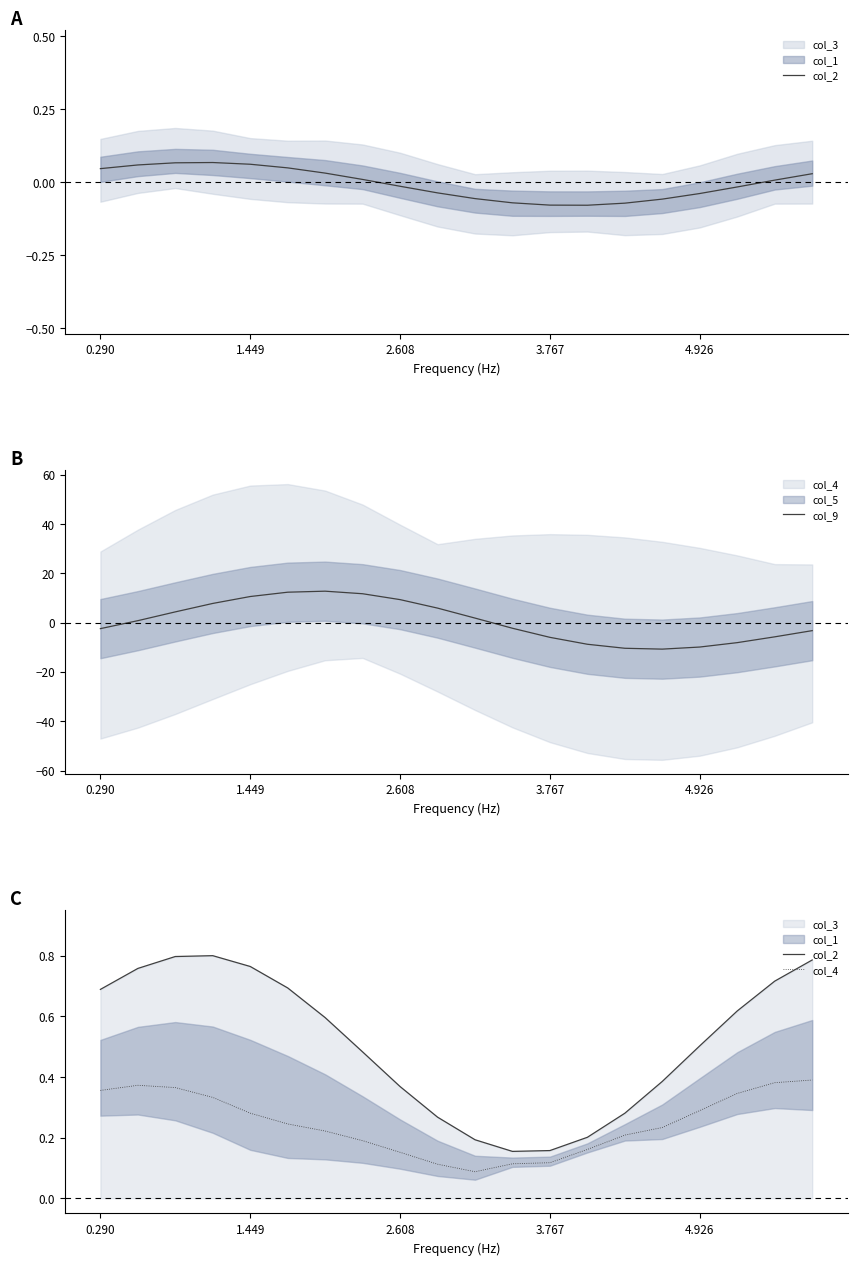

How many lines are shown in the chart?

3